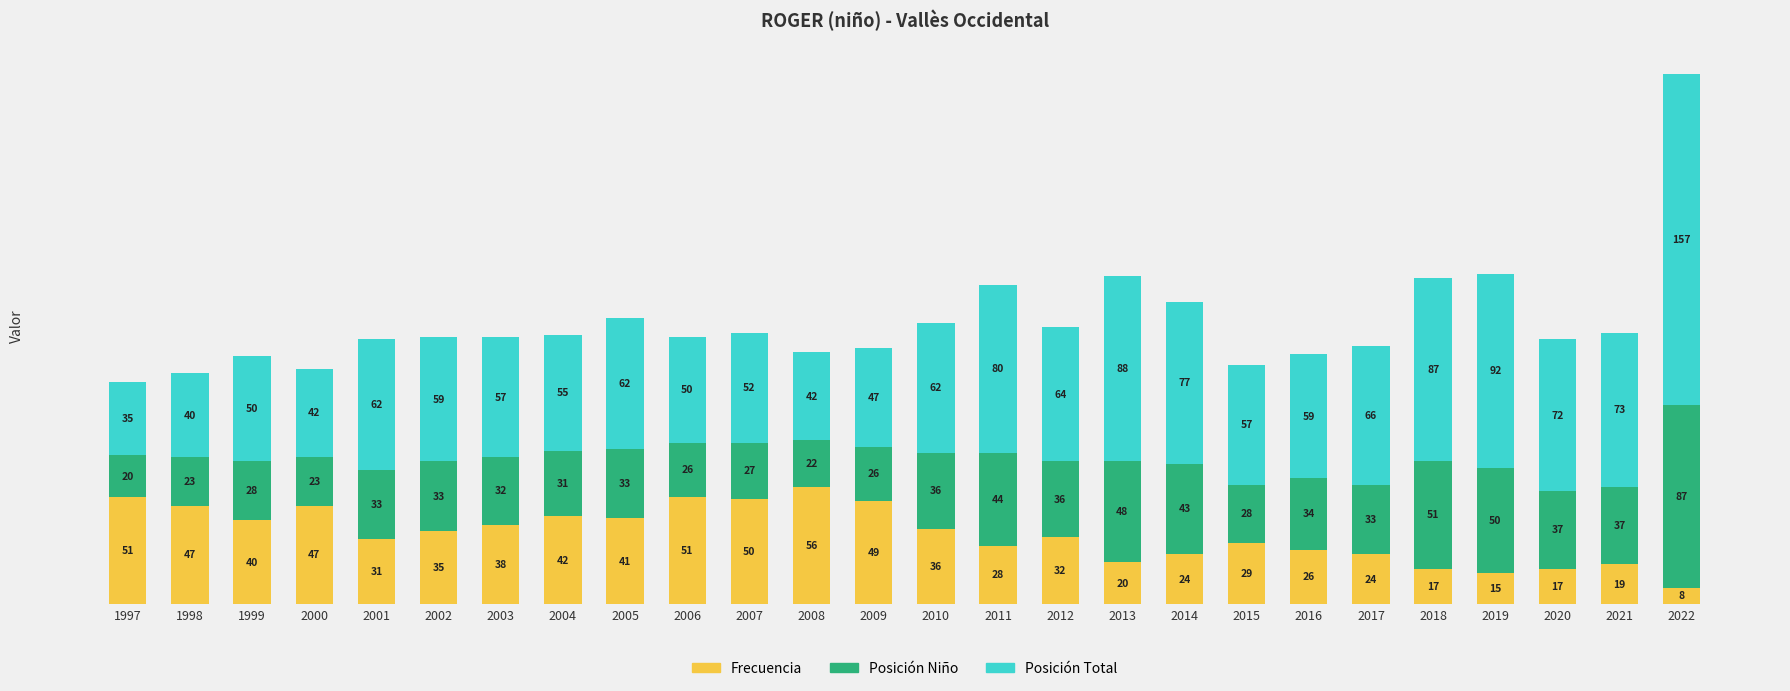

Where is Frecuencia nearest to the value 32?

2012